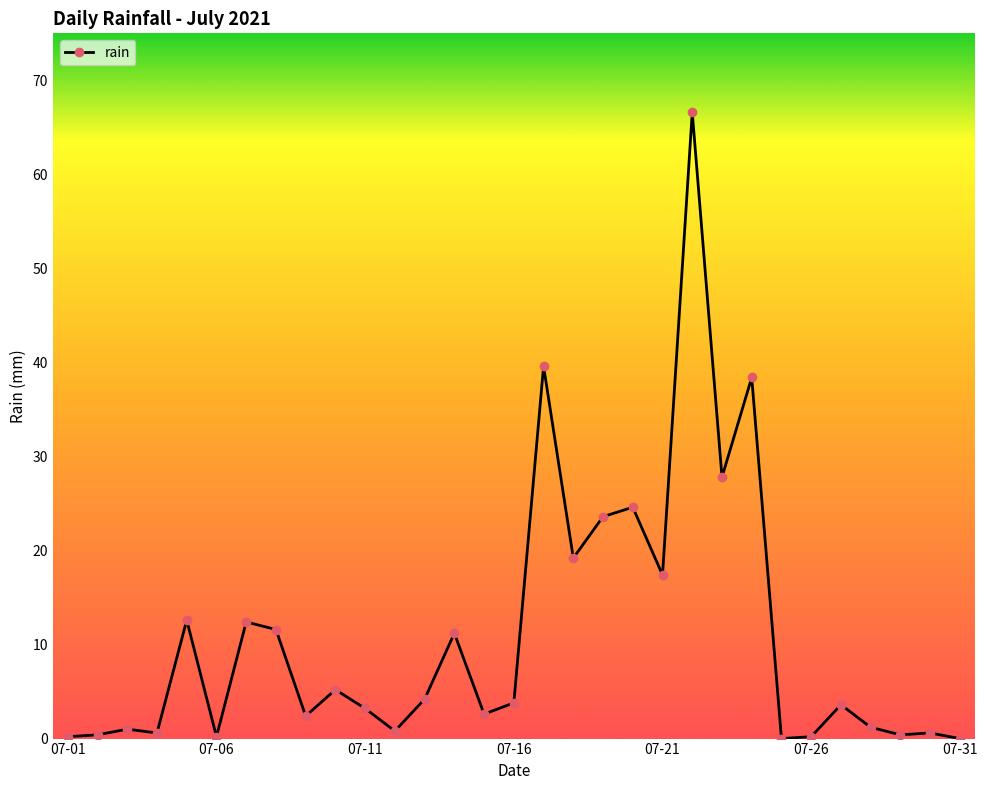

What is the difference between the second highest and second lowest values?

39.6